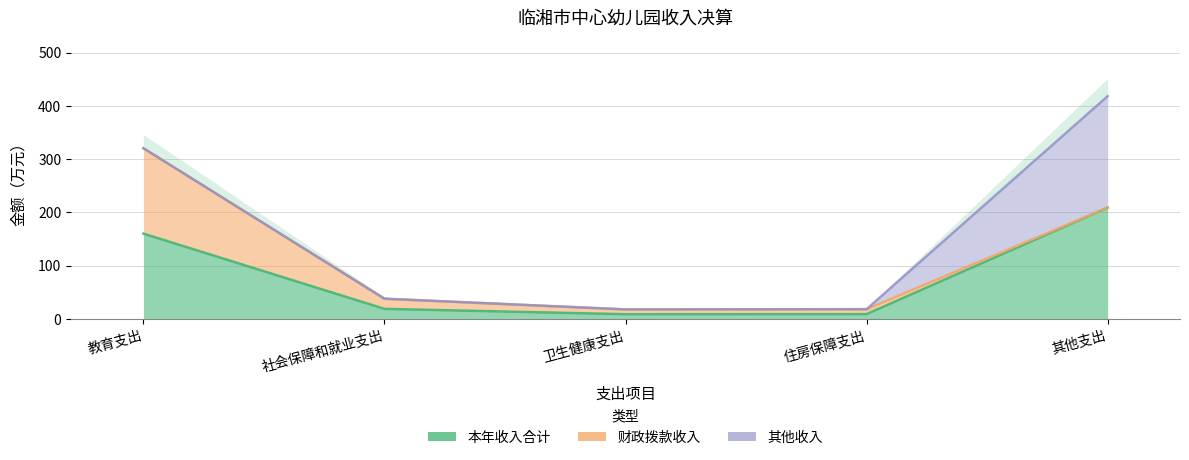

How many values in the 其他收入 series exceed 0?

1